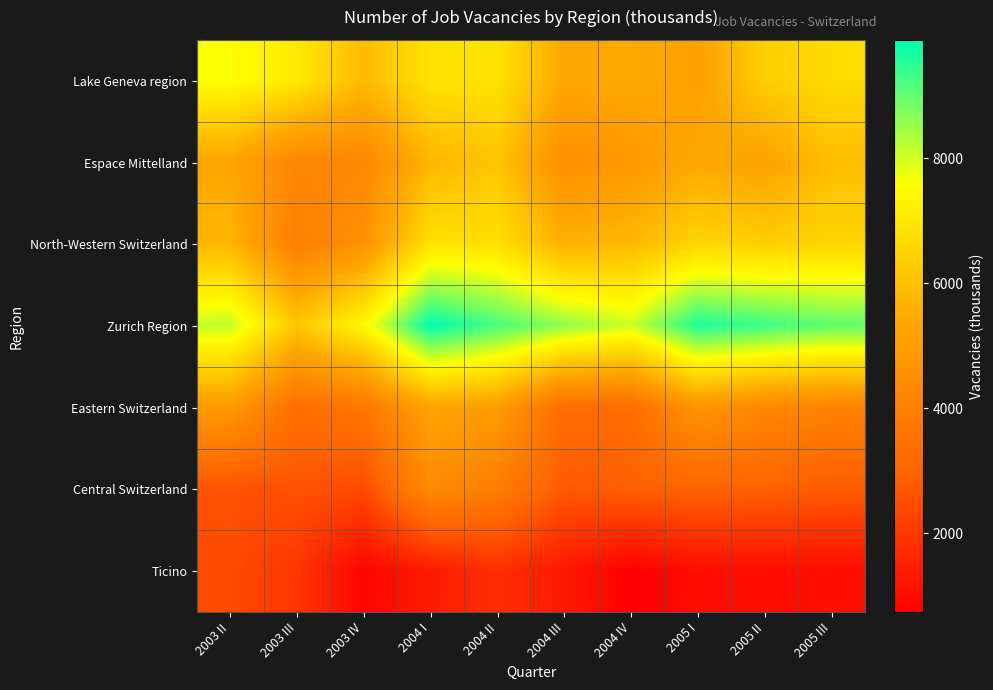

Which label corresponds to the smallest value in the chart?

2004 IV